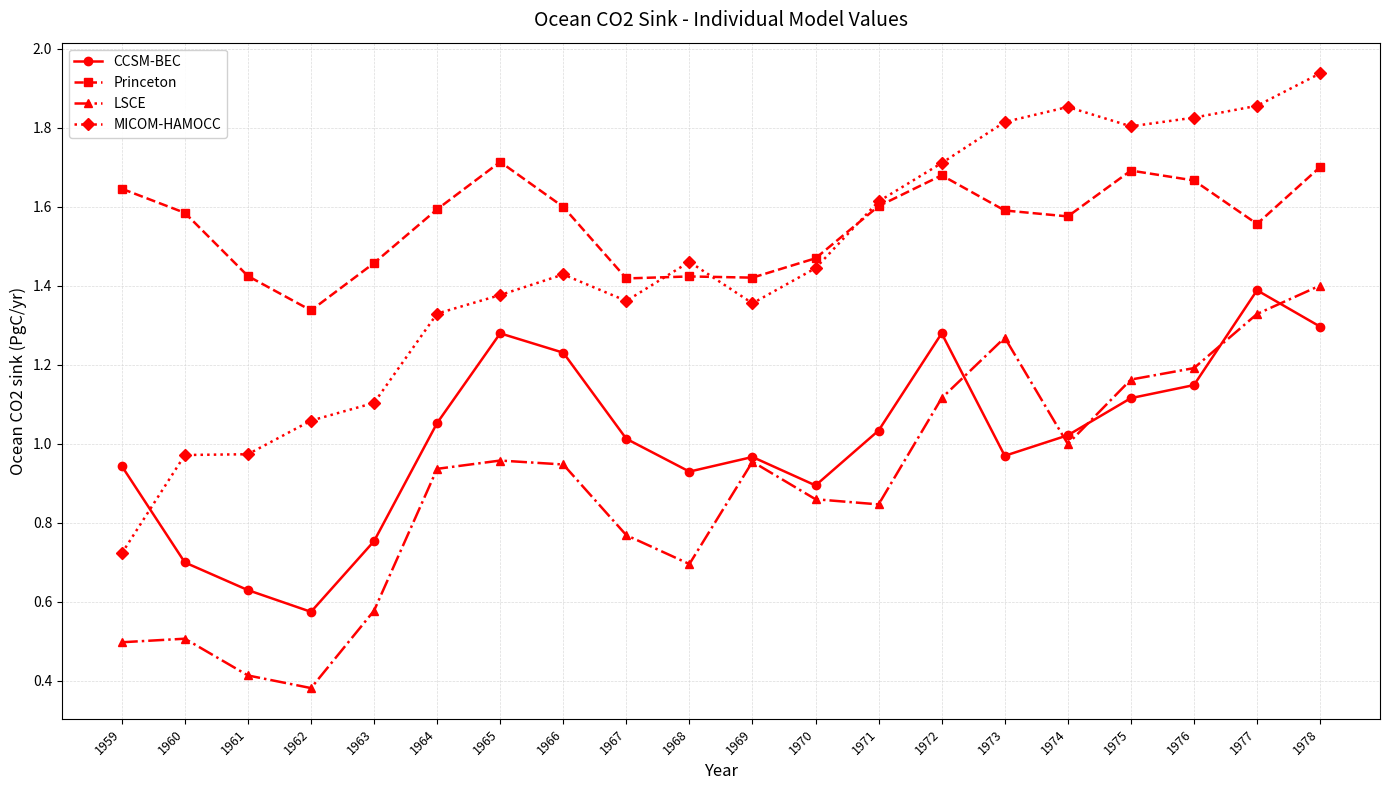

Rank the series by their average value, from highest to lowest.

Princeton, MICOM-HAMOCC, CCSM-BEC, LSCE